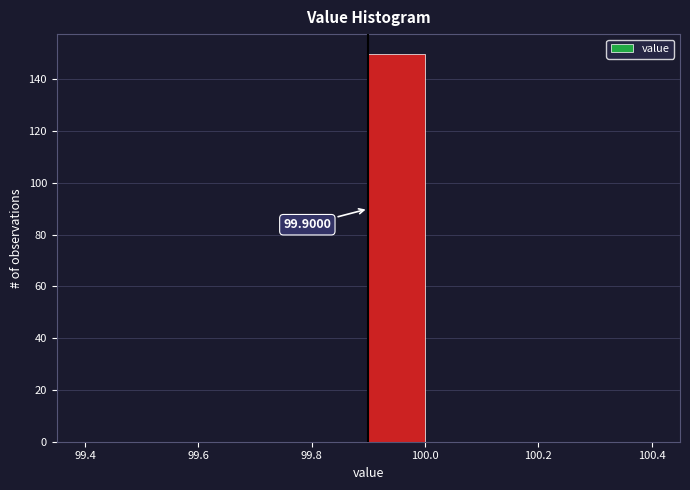

Which range on the x-axis has the tallest bar?

99.9 to 100.0